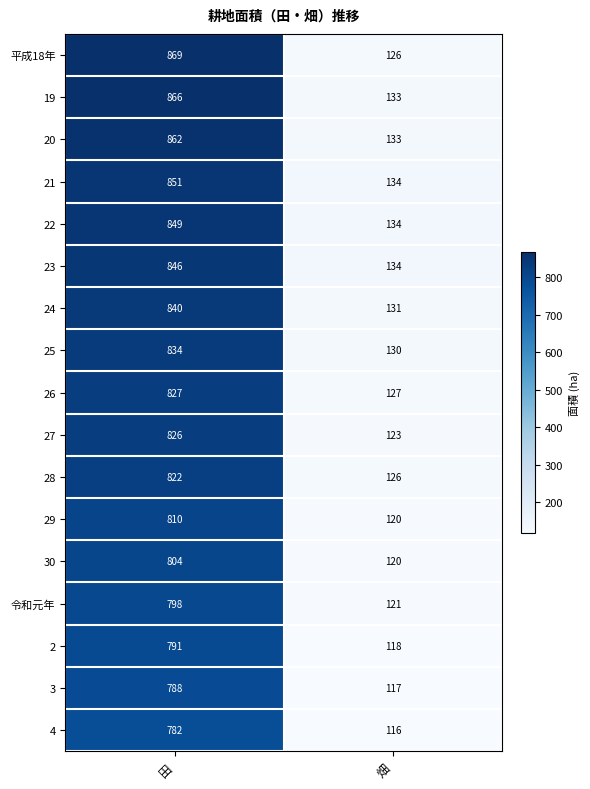

List the series in order of their peak value, highest first.

平成18年, 19, 20, 21, 22, 23, 24, 25, 26, 27, 28, 29, 30, 令和元年, 2, 3, 4